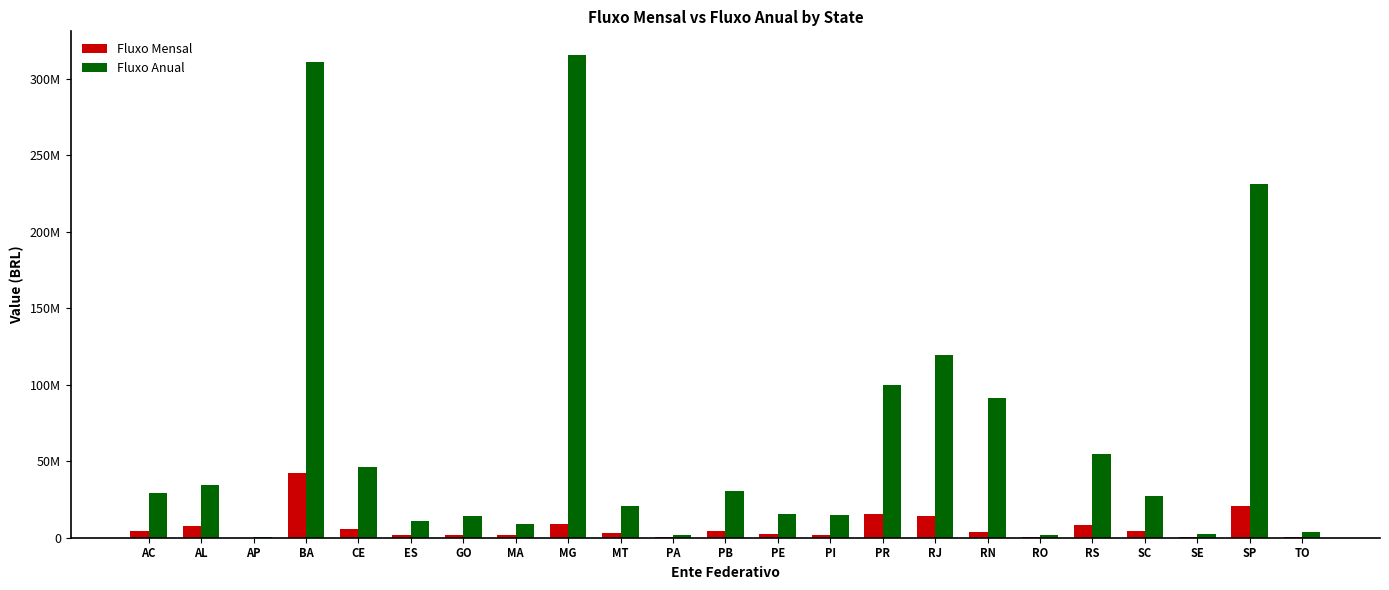

Which series has the largest range (max minus min)?

Fluxo Anual